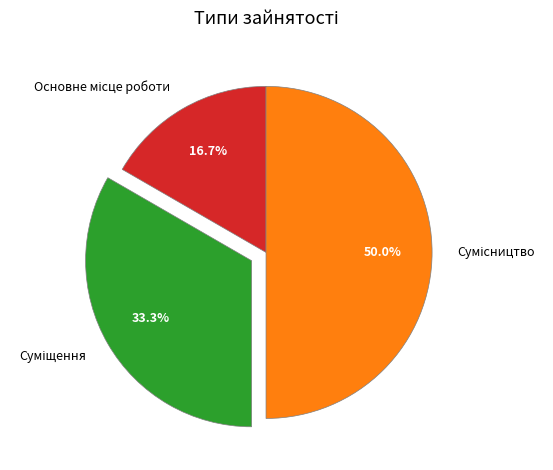

How many slices are in this pie chart?

3